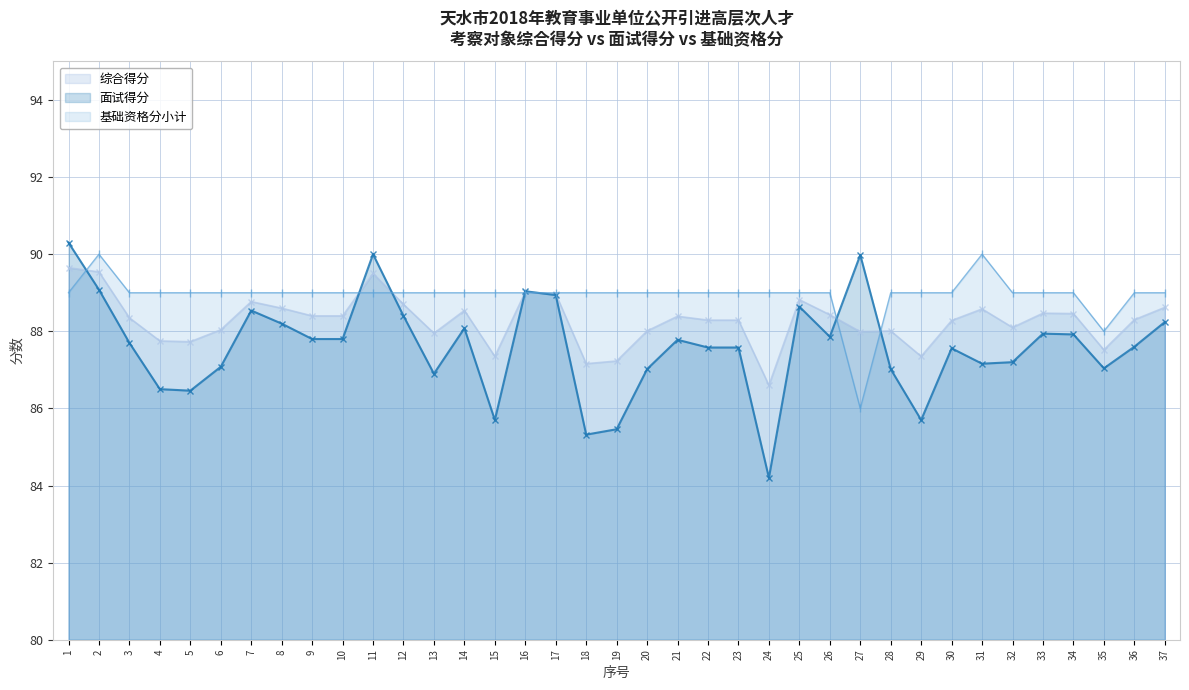

How many values in the 面试得分 series exceed 87?

29